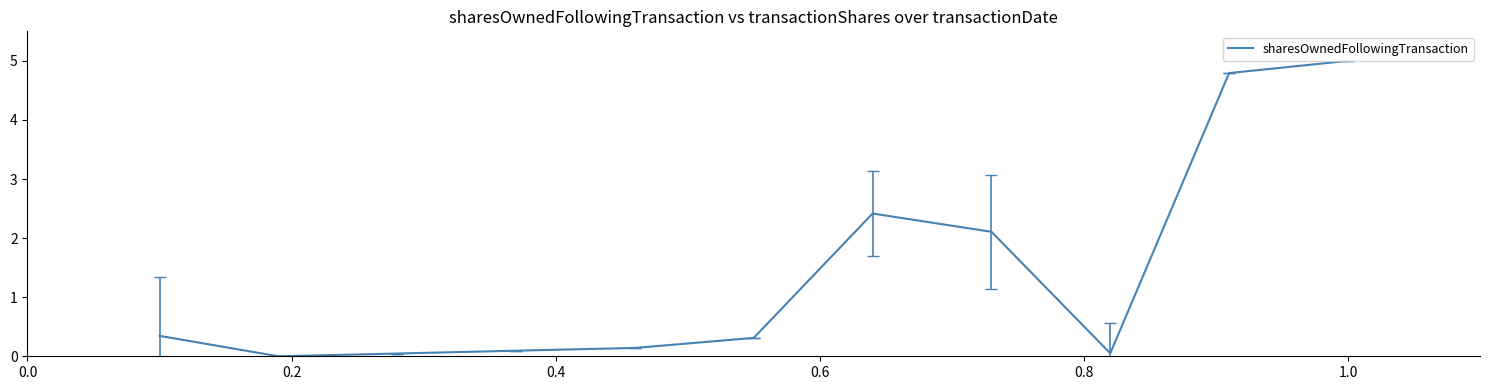

How many interior local valleys (lower than both neighbors) does the data have?

2